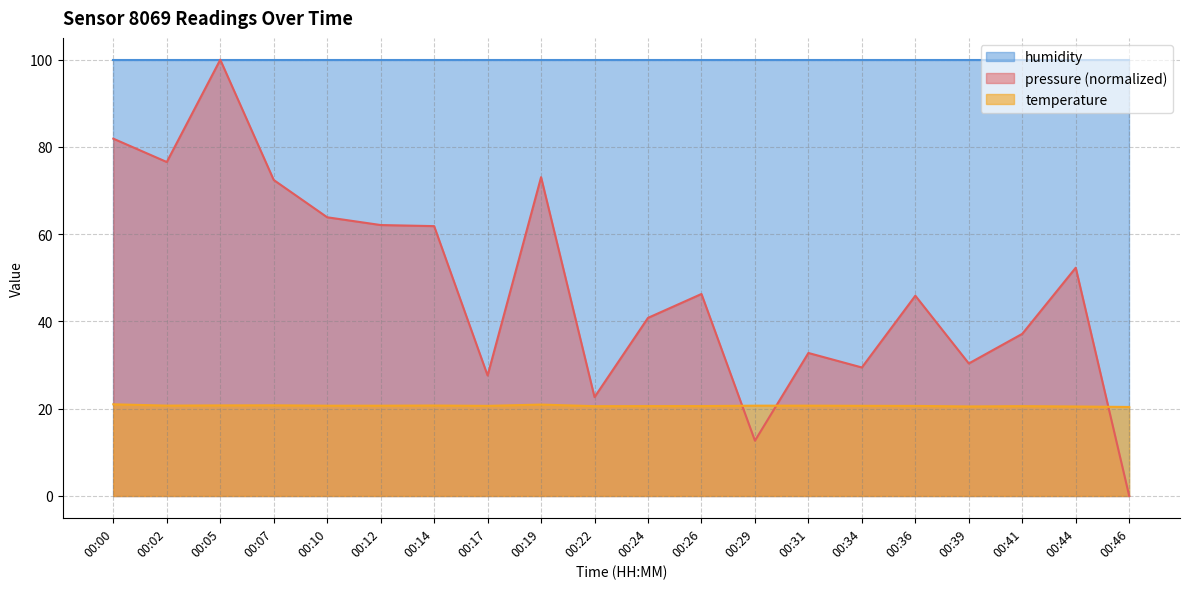

Rank the series by their average value, from lowest to highest.

temperature, pressure (normalized), humidity